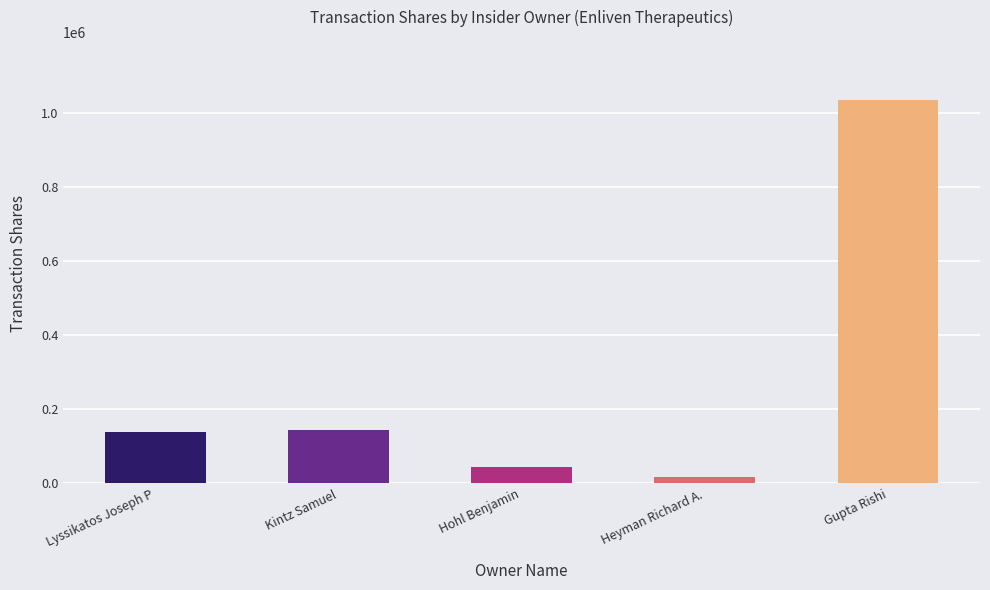

Reading left to right, extract all data points from this chart.

Lyssikatos Joseph P=138000	Kintz Samuel=143709	Hohl Benjamin=45250	Heyman Richard A.=16540	Gupta Rishi=1033300